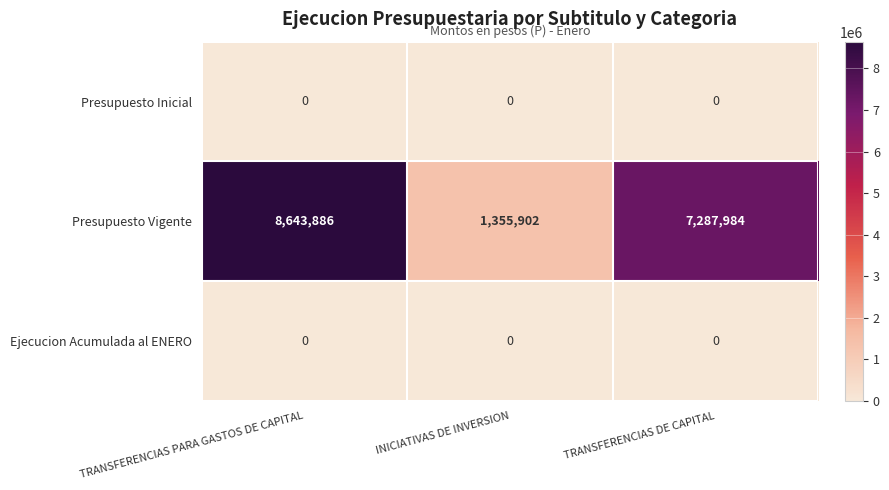

True or false: Ejecucion Acumulada al ENERO has a value of 0 at TRANSFERENCIAS DE CAPITAL.

True